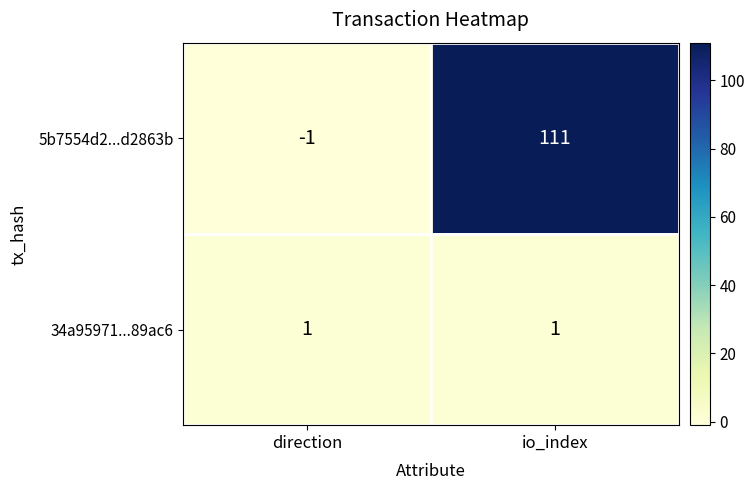

Reading left to right, list all the values displayed in this chart.

5b7554d2...d2863b: -1	111
34a95971...89ac6: 1	1